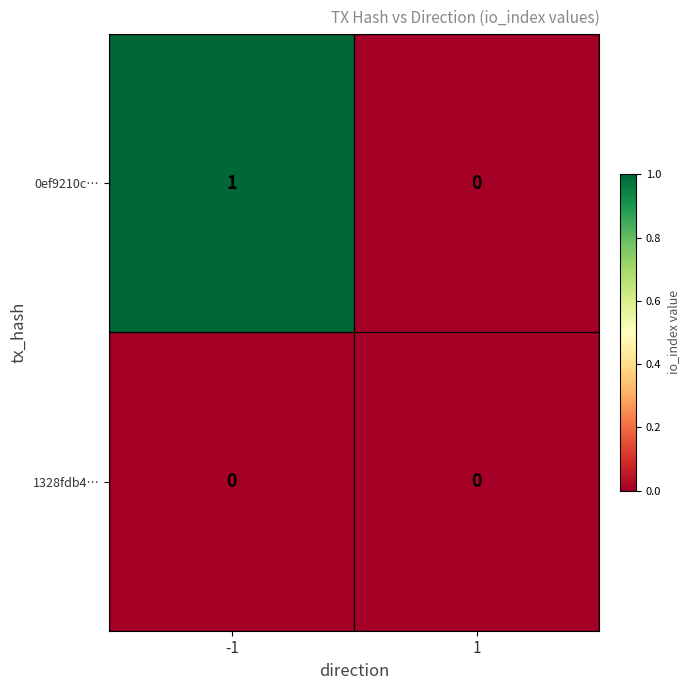

What is the spread (max minus min) of values at -1?

1